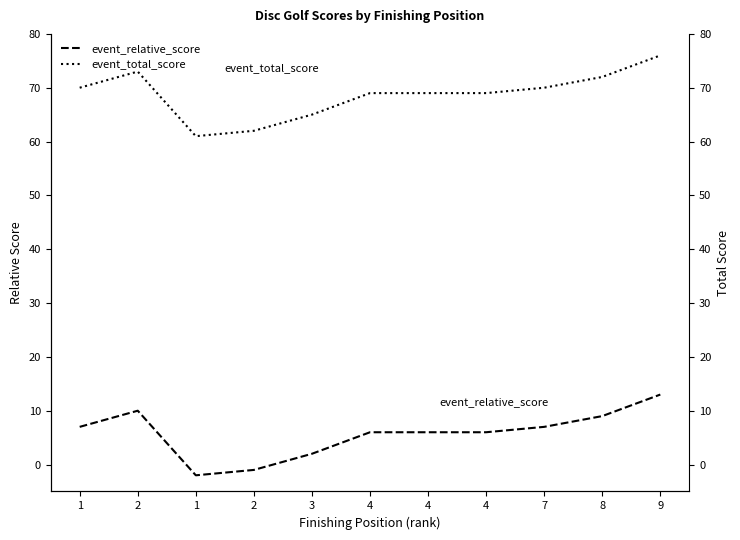

Rank the series at 1 from highest to lowest value.

event_total_score, event_relative_score